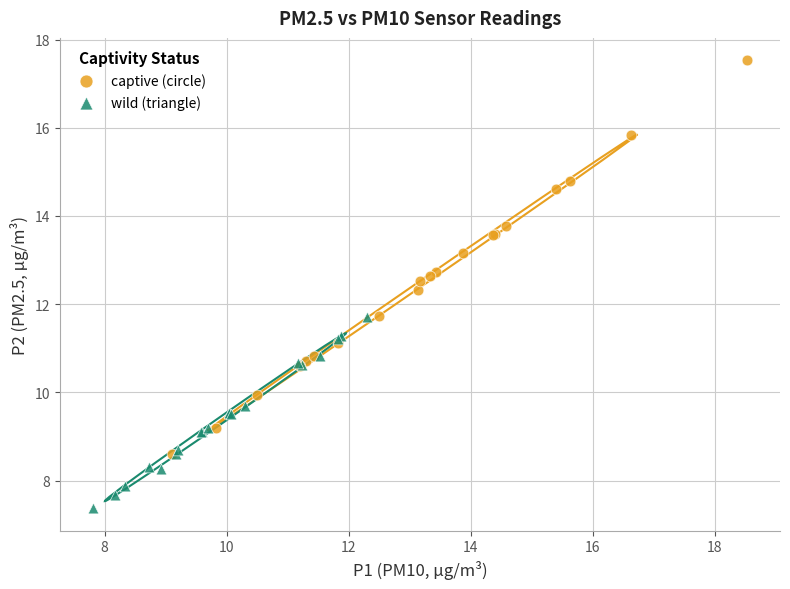

Which series has the largest Y range (max minus min)?

captive (circle)